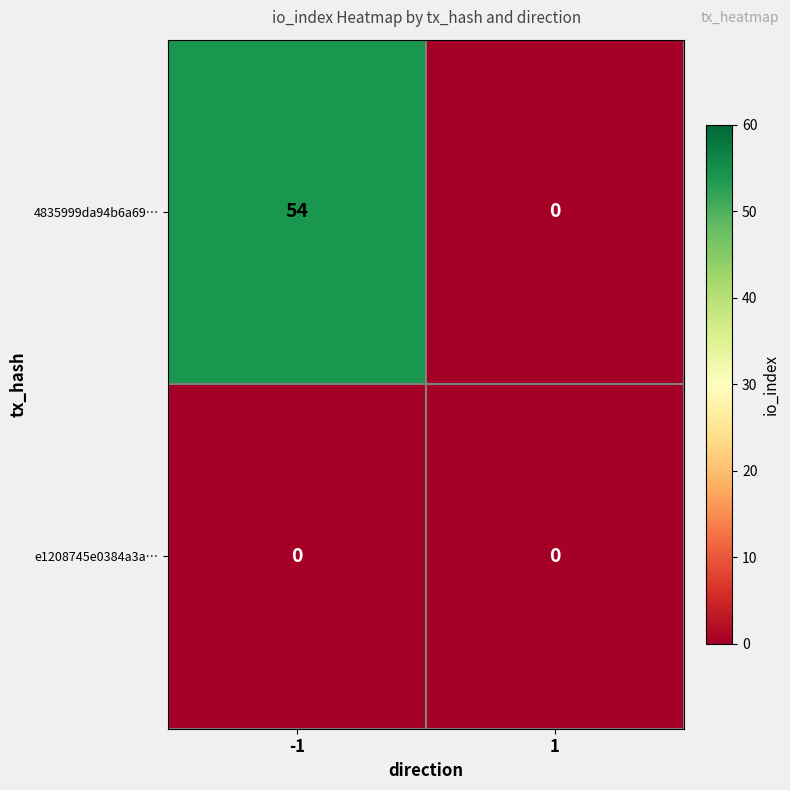

Which series has the largest total across all categories?

4835999da94b6a69…